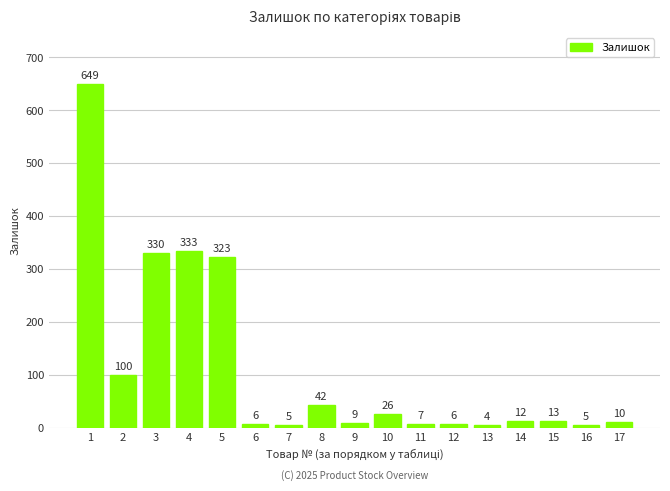

What is the difference between the second highest and second lowest values?

328